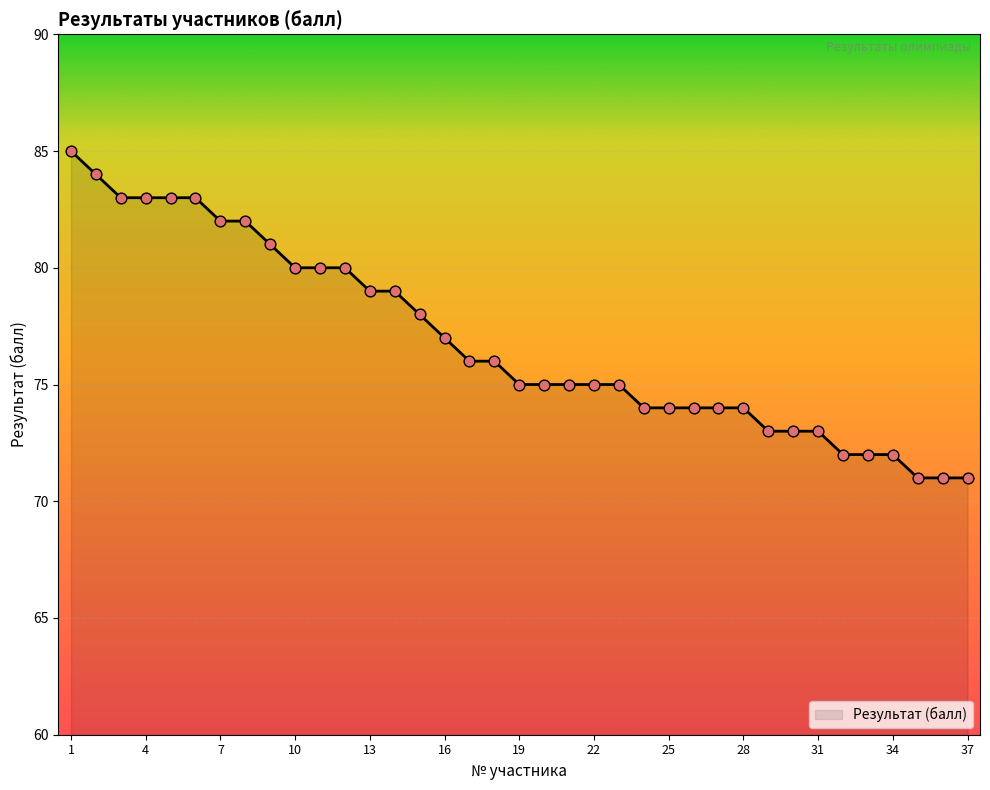

What is the difference between the maximum and minimum values?

14